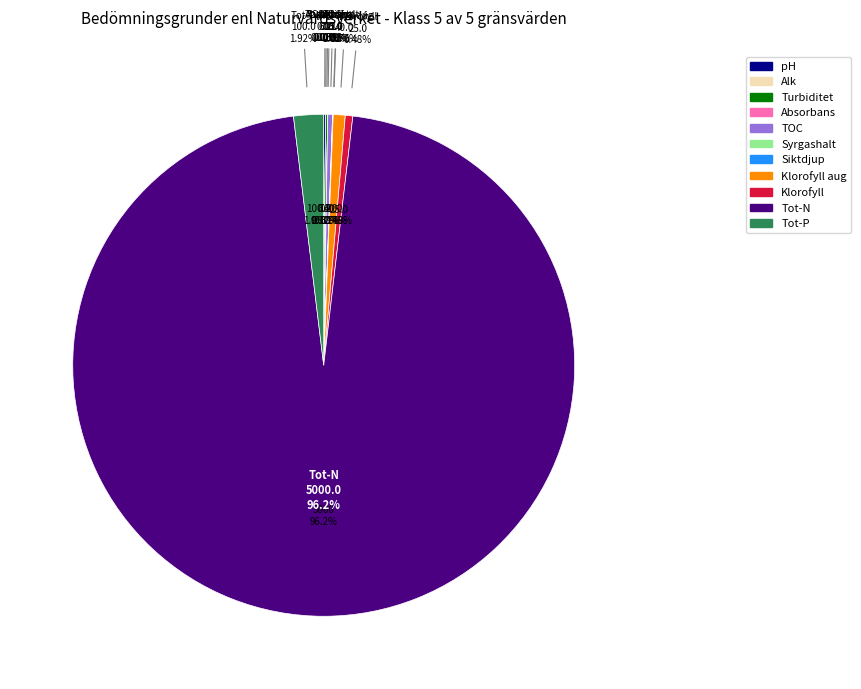

Rank the categories by value from highest to lowest.

Tot-N, Tot-P, Klorofyll aug, Klorofyll, TOC, Turbiditet, pH, Syrgashalt, Siktdjup, Absorbans, Alk